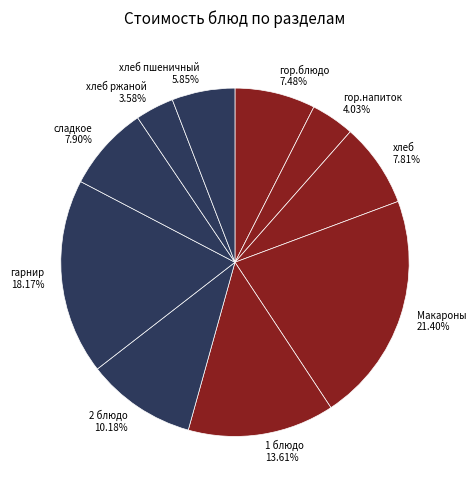

Is гарнир 18.17% the majority of the pie?

No